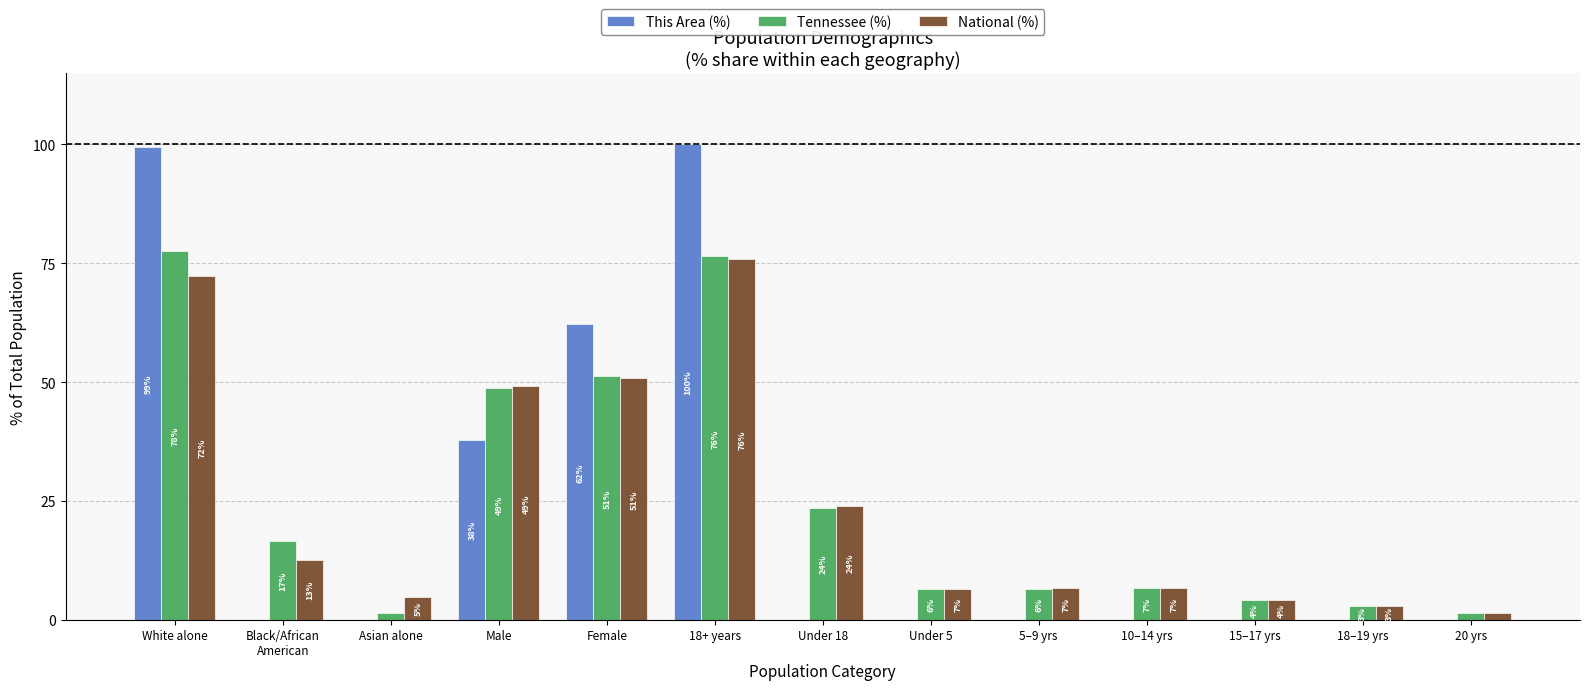

Which series has the largest total across all categories?

Tennessee (%)